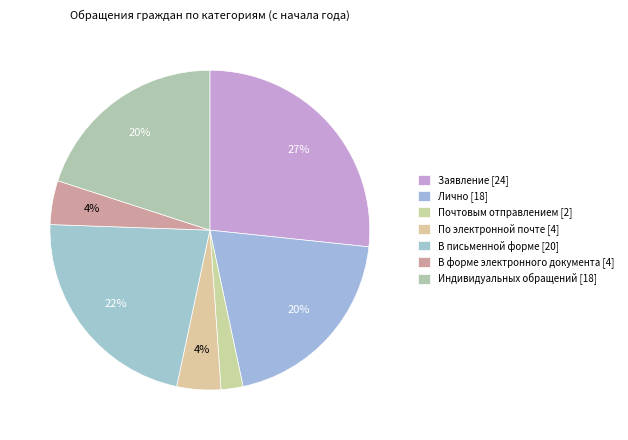

Is it true that В форме электронного документа is 4% of the pie?

True